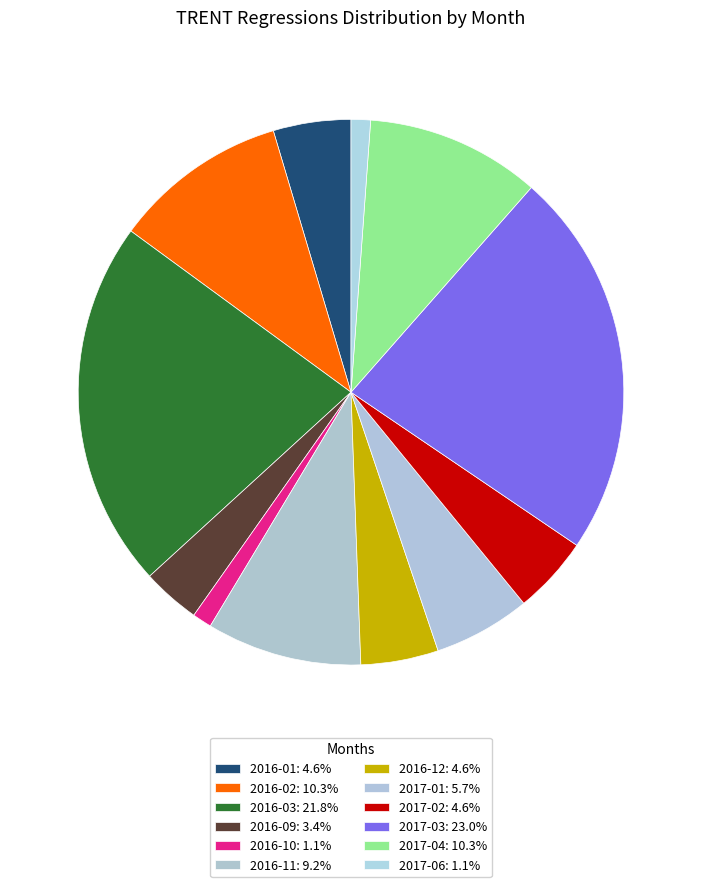

What is the smallest slice in the pie chart?

2016-10